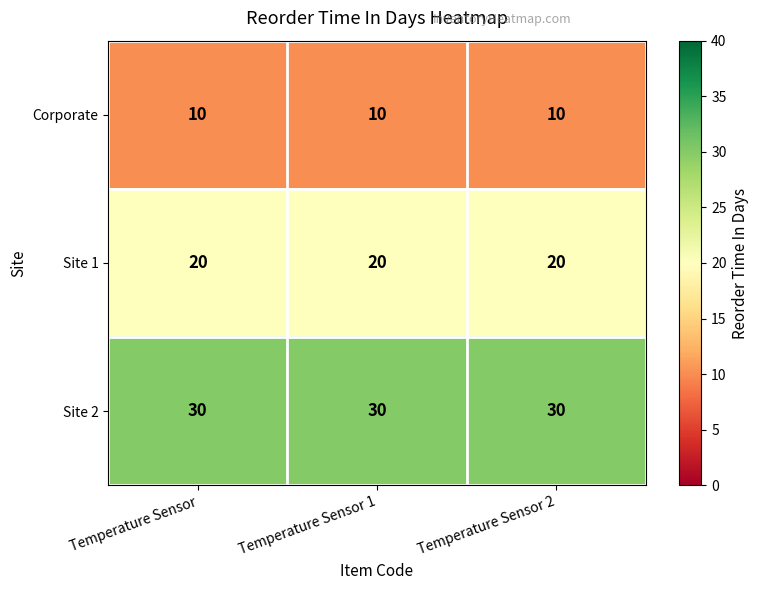

List the series in order of their peak value, lowest first.

Corporate, Site 1, Site 2